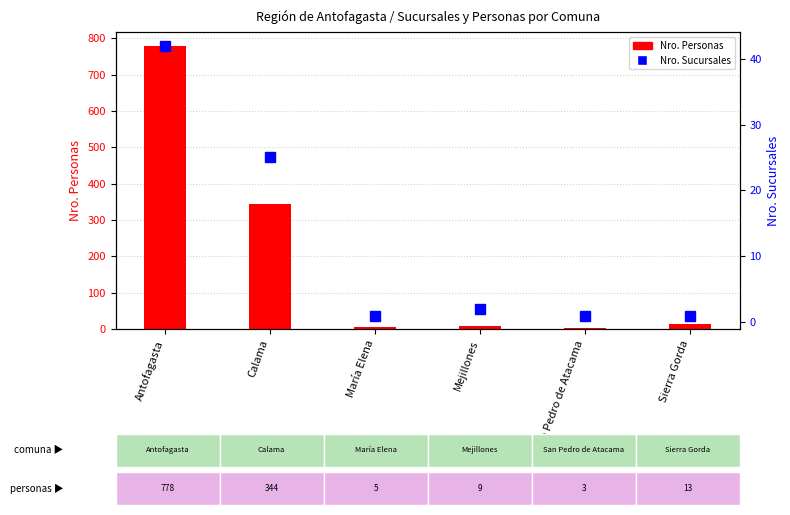

What is the difference between the Nro. Personas values at San Pedro de Atacama and Antofagasta?

775